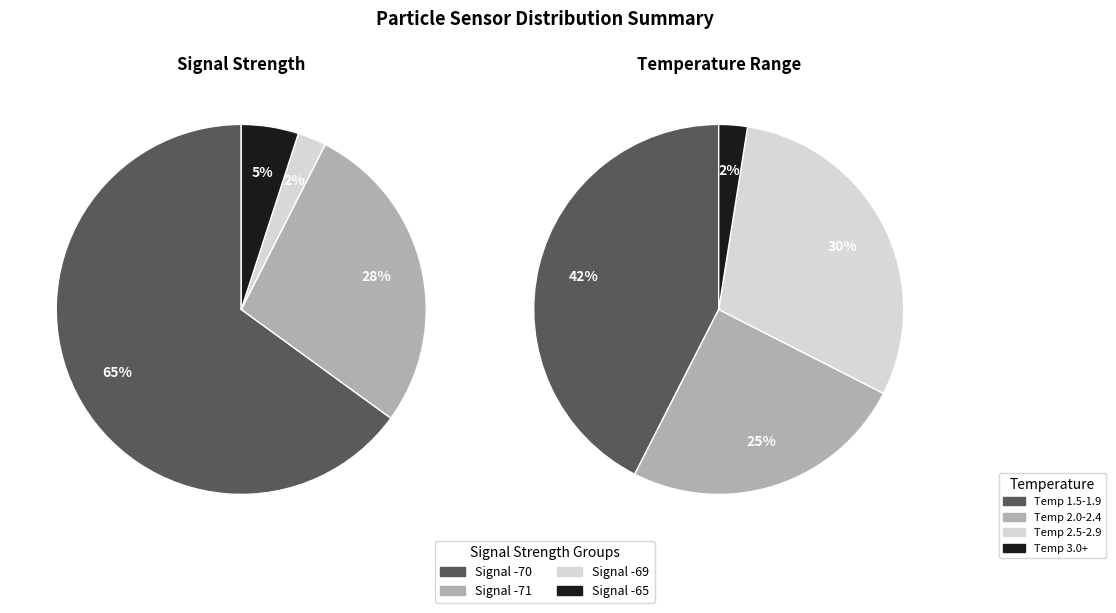

Is it true that 36 is 1% of the pie?

True